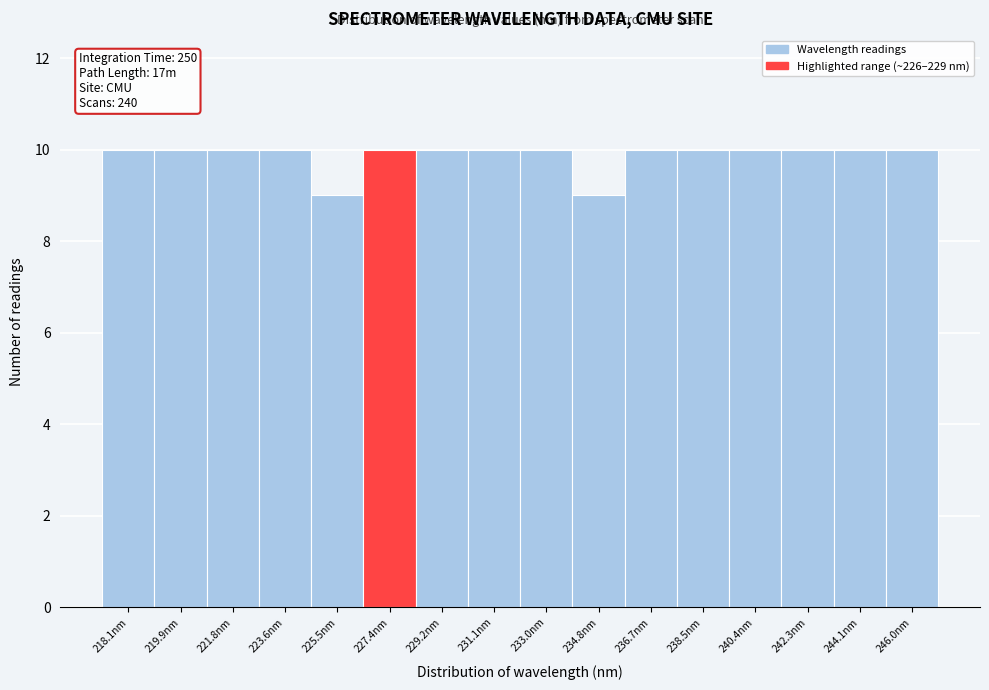

Reading right to left, extract all data points from this chart.

10	10	10	10	10	10	9	10	10	10	10	9	10	10	10	10